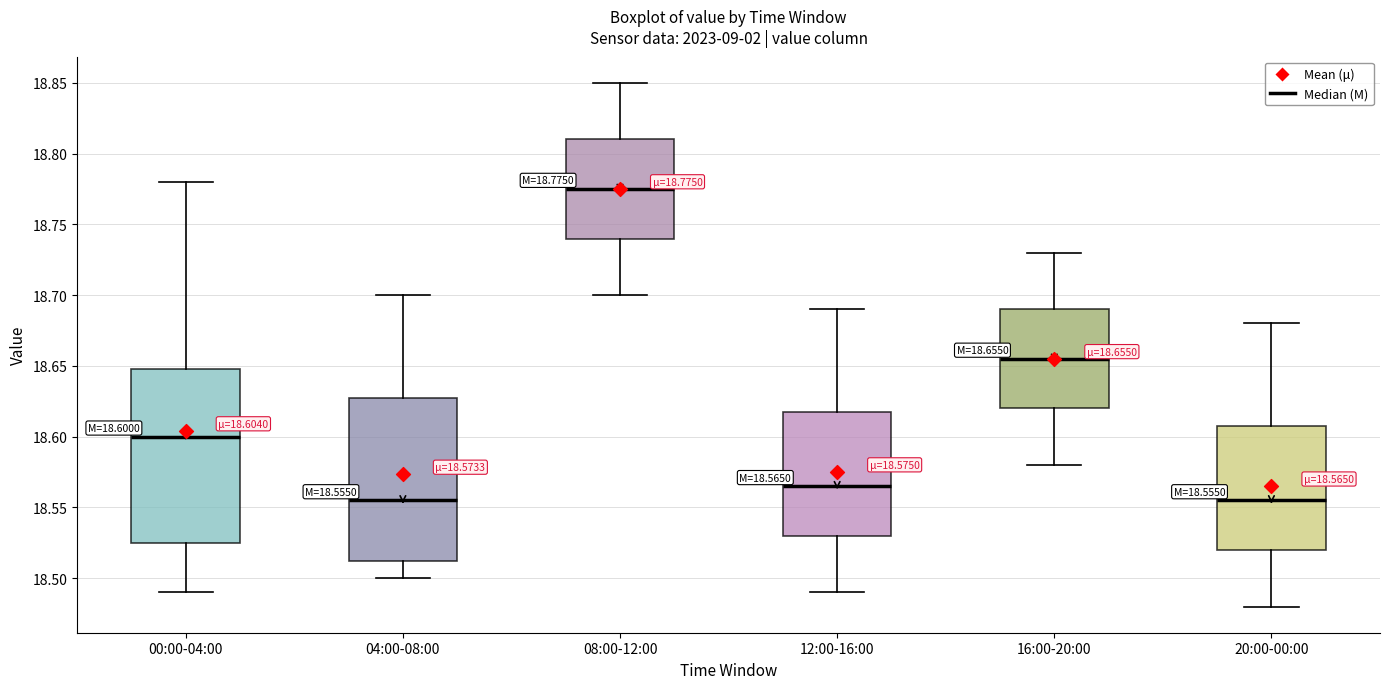

Comparing the boxes themselves (not the whiskers), which one is the tallest?

00:00-04:00